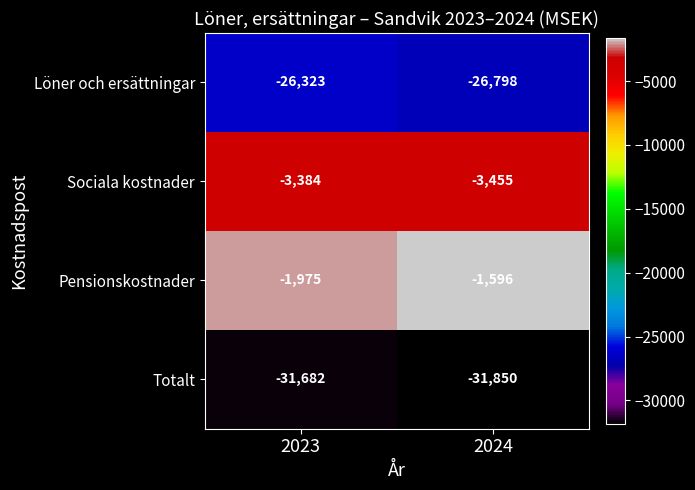

The value of Sociala kostnader at 2024 is -1884. True or false?

False